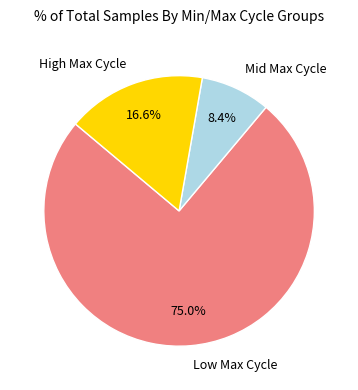

Between Low Max Cycle and Mid Max Cycle, which is larger?

Low Max Cycle